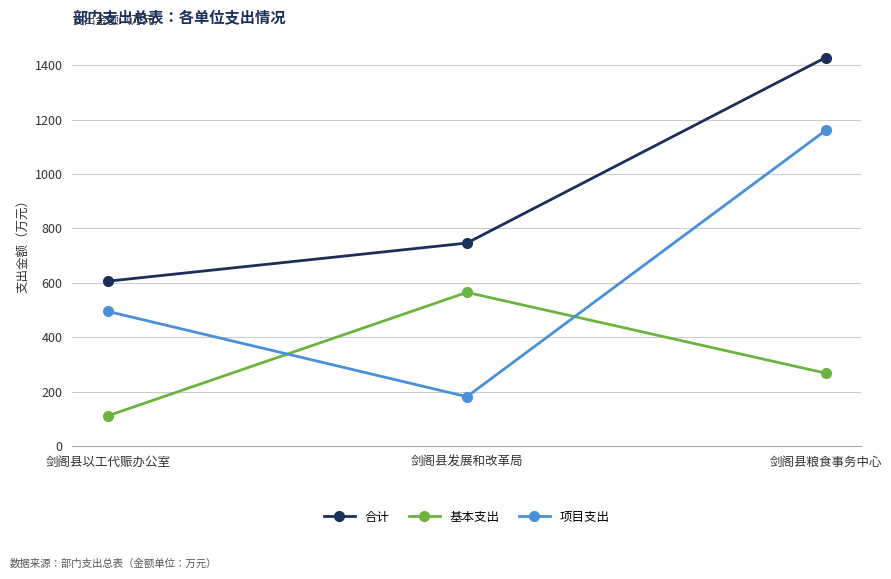

At which label is 项目支出 closest to 670?

剑阁县以工代赈办公室